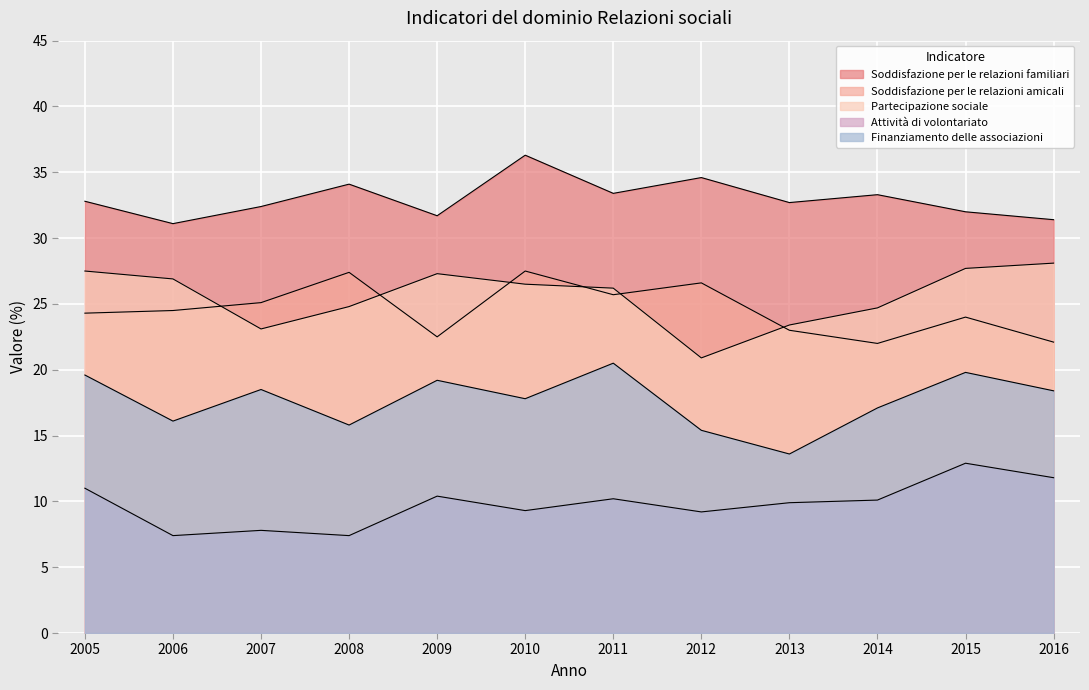

What is the total value across all series at 2007?

106.9